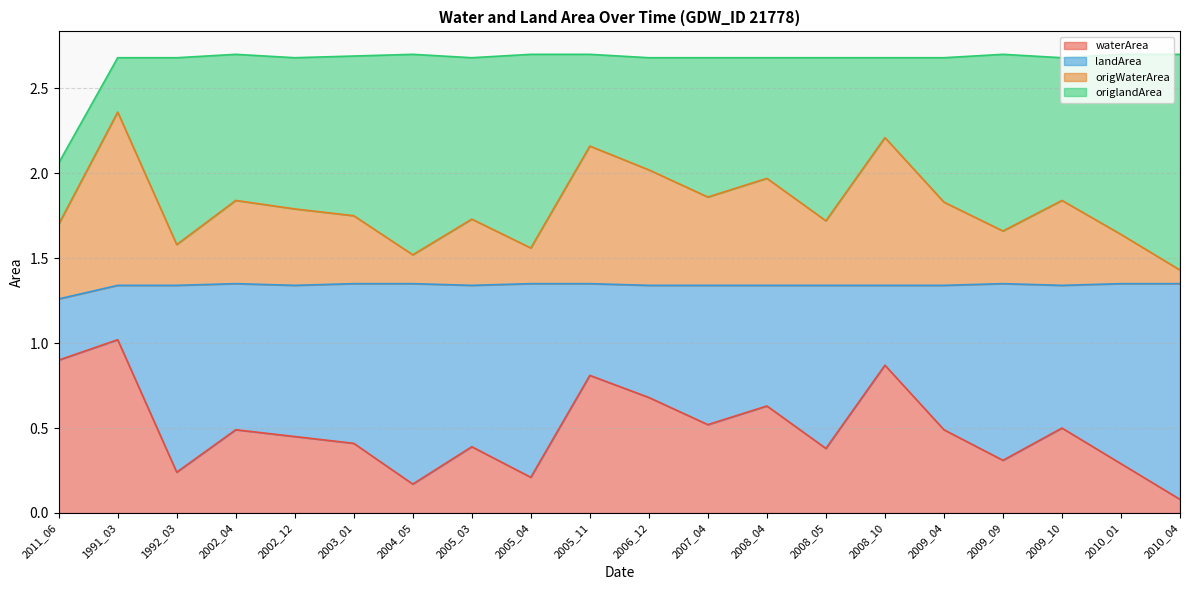

True or false: origWaterArea has a value of 2.6 at 2009_09.

False